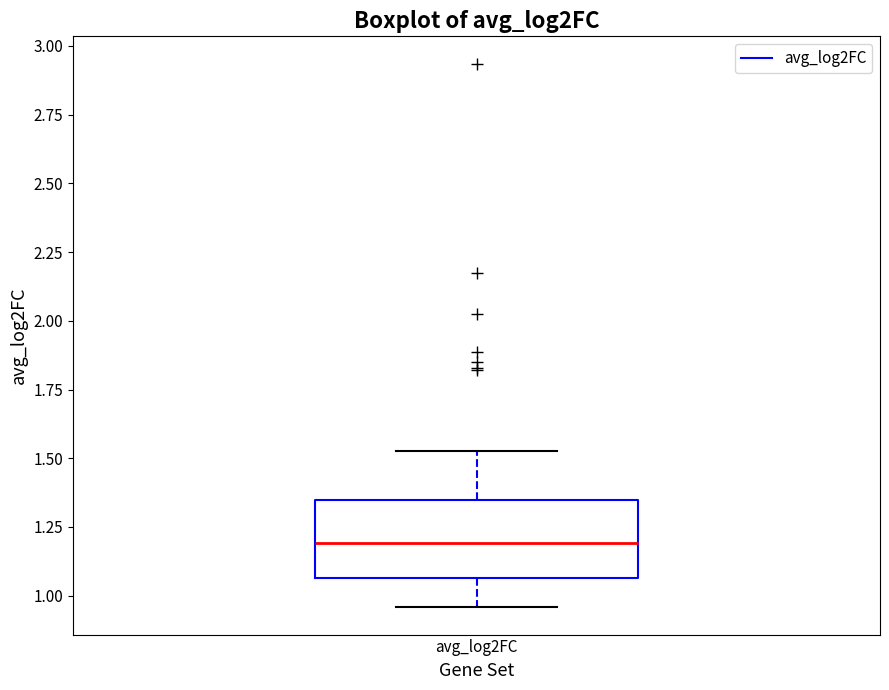

Transcribe this box plot: give where the median line is, the range the box spans, and where the two whiskers end, as read against the y-axis. The values are not printed on the chart, so give them approximately, as read against the axis.

median 1.20, box 1.05 to 1.35, whiskers 0.95 to 1.55